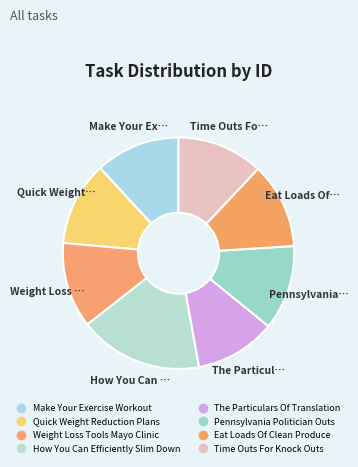

How many slices are in this pie chart?

8